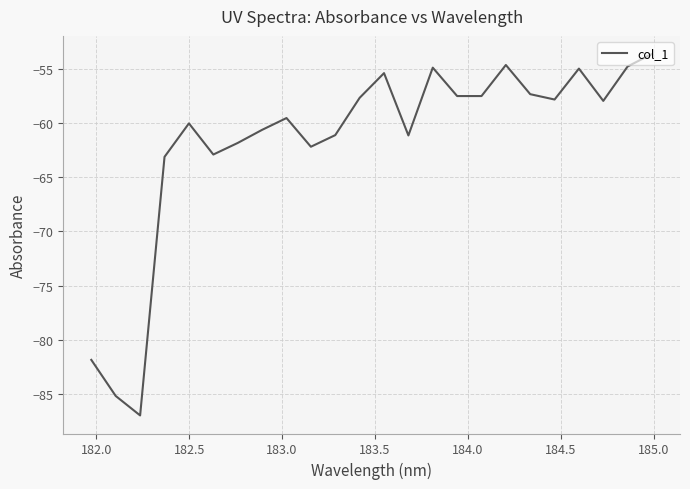

What is the minimum value shown in the chart?

-87.0